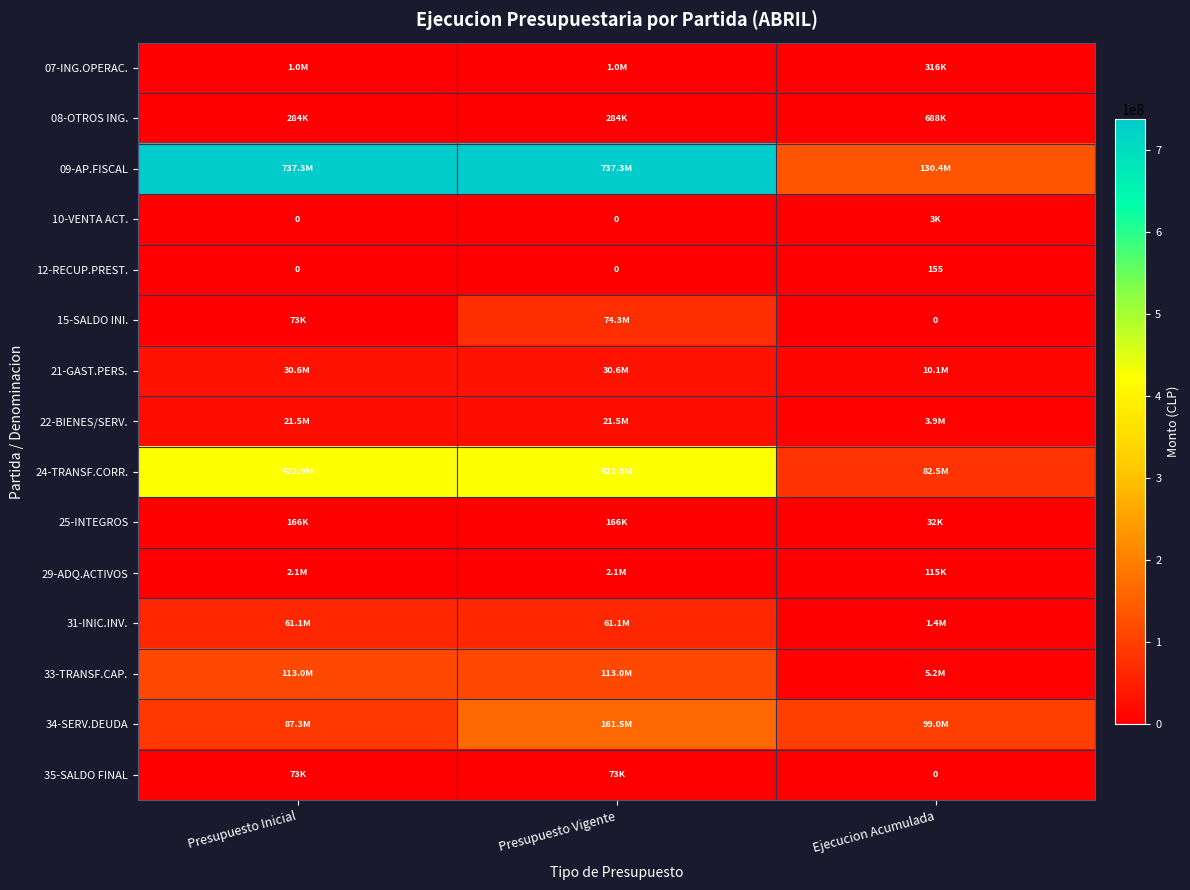

The value of 34-SERV.DEUDA at Presupuesto Inicial is 87255485. True or false?

True